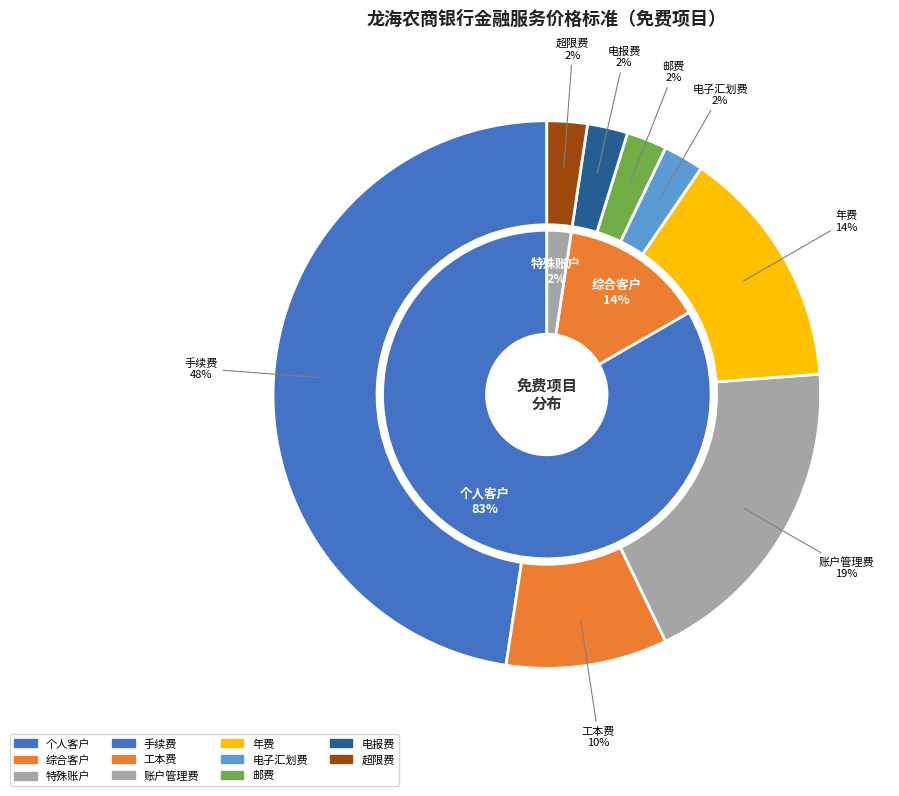

Which slice is the largest?

个人客户